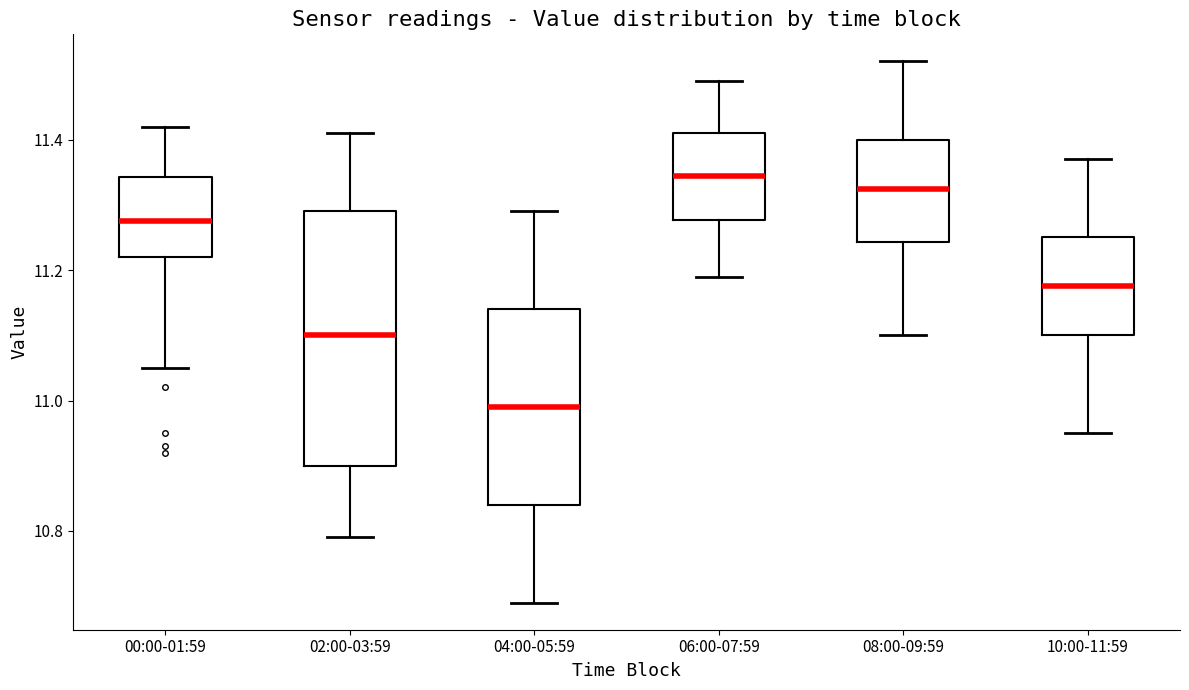

Reading left to right, read every box against the y-axis: the position of its median line, the range the box covers, and the ends of its whiskers. The values are not printed on the chart, so give them approximately, as read against the axis.

00:00-01:59: median 11.28, box 11.22 to 11.34, whiskers 11.06 to 11.42
02:00-03:59: median 11.10, box 10.90 to 11.30, whiskers 10.80 to 11.42
04:00-05:59: median 11.00, box 10.84 to 11.14, whiskers 10.70 to 11.30
06:00-07:59: median 11.34, box 11.28 to 11.42, whiskers 11.20 to 11.50
08:00-09:59: median 11.32, box 11.24 to 11.40, whiskers 11.10 to 11.52
10:00-11:59: median 11.18, box 11.10 to 11.26, whiskers 10.96 to 11.38